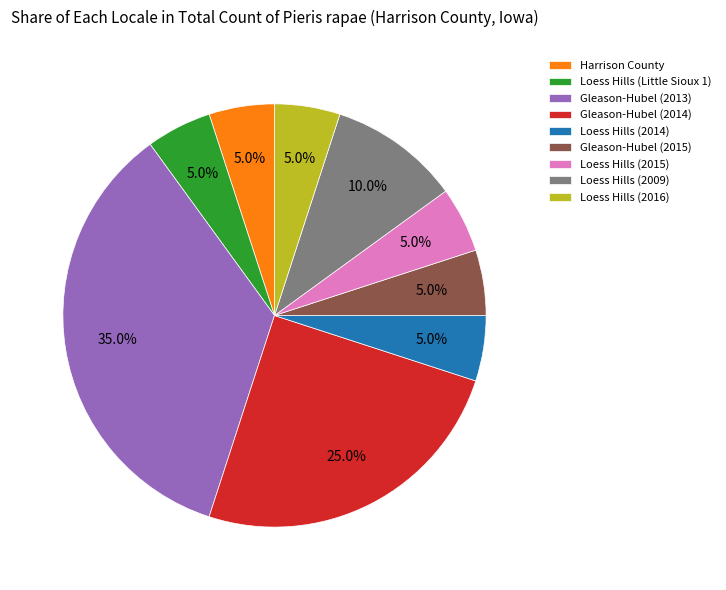

What is the largest slice in the pie chart?

Gleason-Hubel (2013)